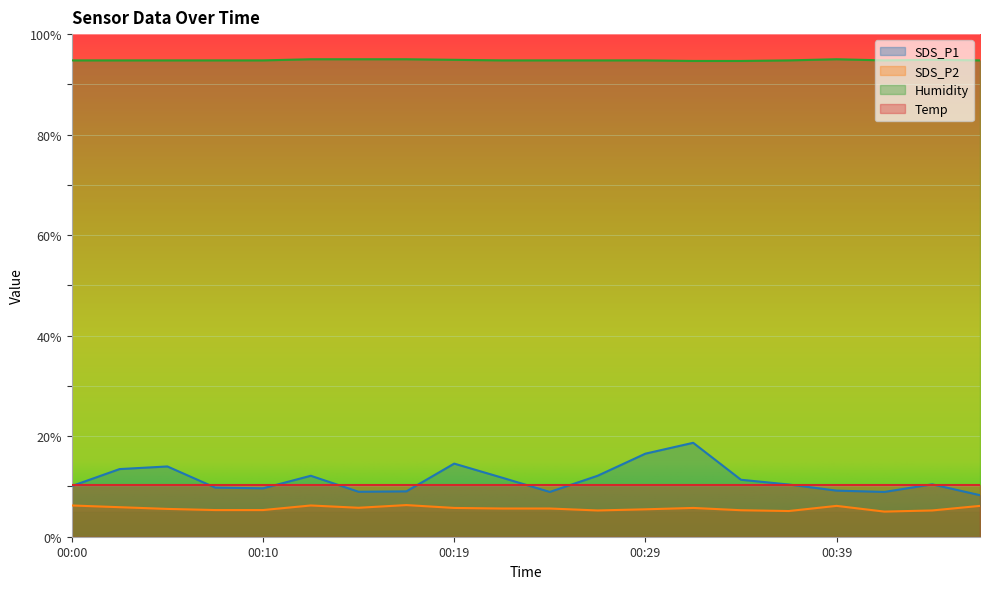

What is the minimum value for SDS_P1?

8.3